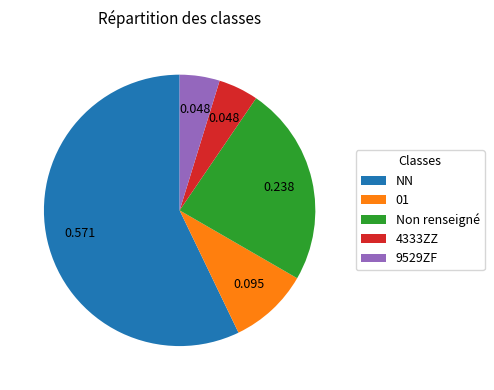

Which slice represents more than half of the pie?

NN